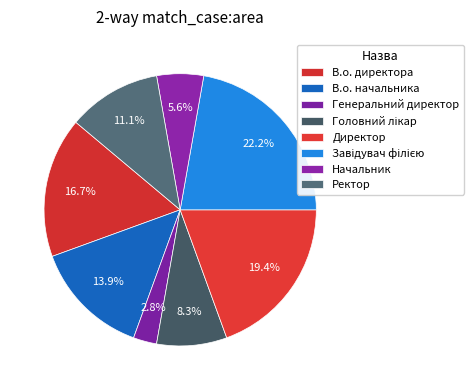

Count the number of slices in the pie.

8